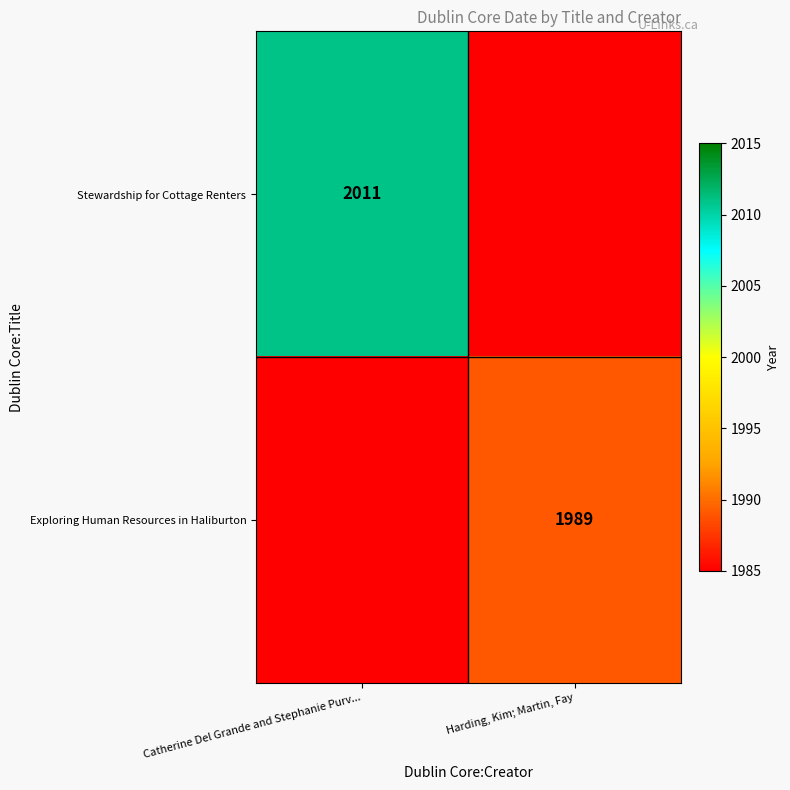

Is the value of Exploring Human Resources in Haliburton at Harding, Kim; Martin, Fay greater than the value of Stewardship for Cottage Renters at Catherine Del Grande and Stephanie Purv...?

No